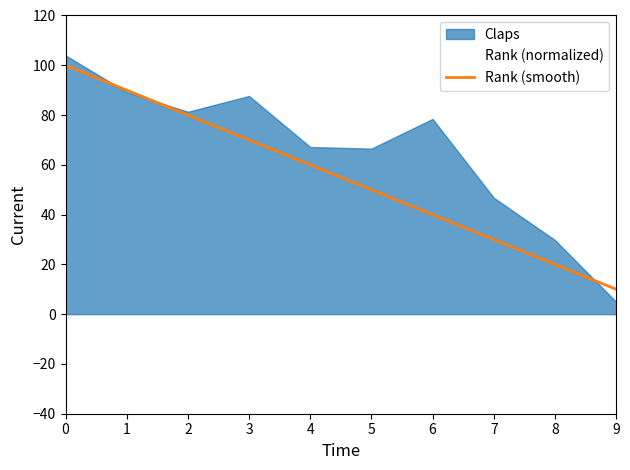

List the labels in order of Rank (smooth) value, smallest first.

9, 8, 7, 6, 5, 4, 3, 2, 1, 0